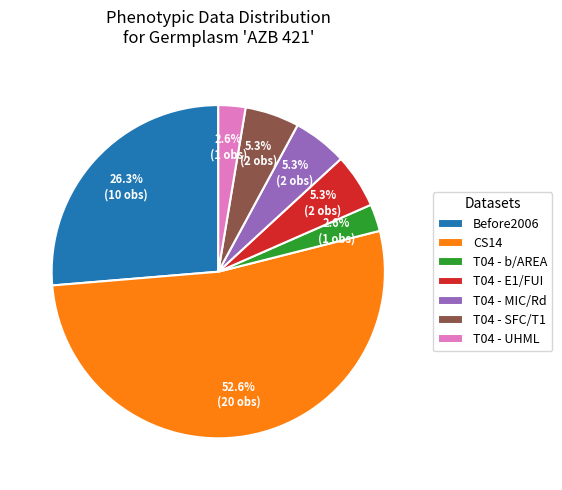

Does T04 - UHML represent more than half of the total?

No